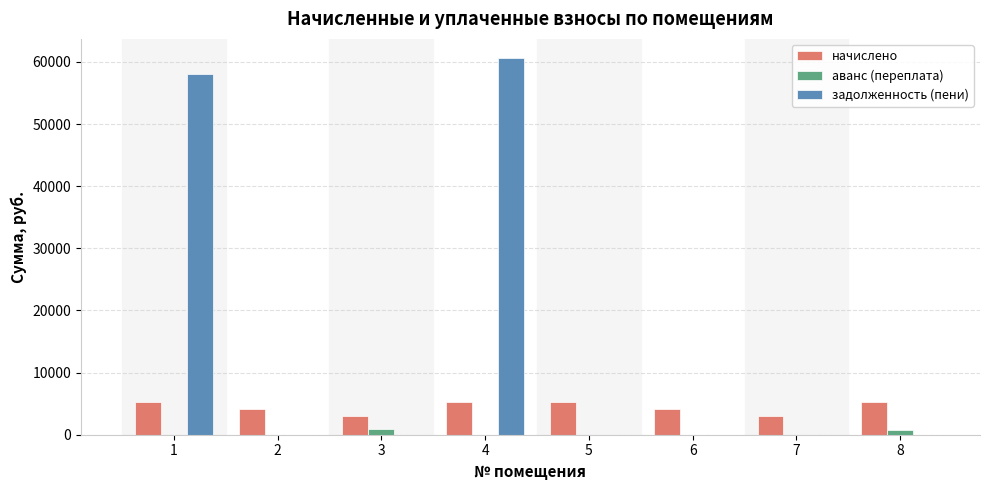

Which series changed the most between 2 and 4?

задолженность (пени)